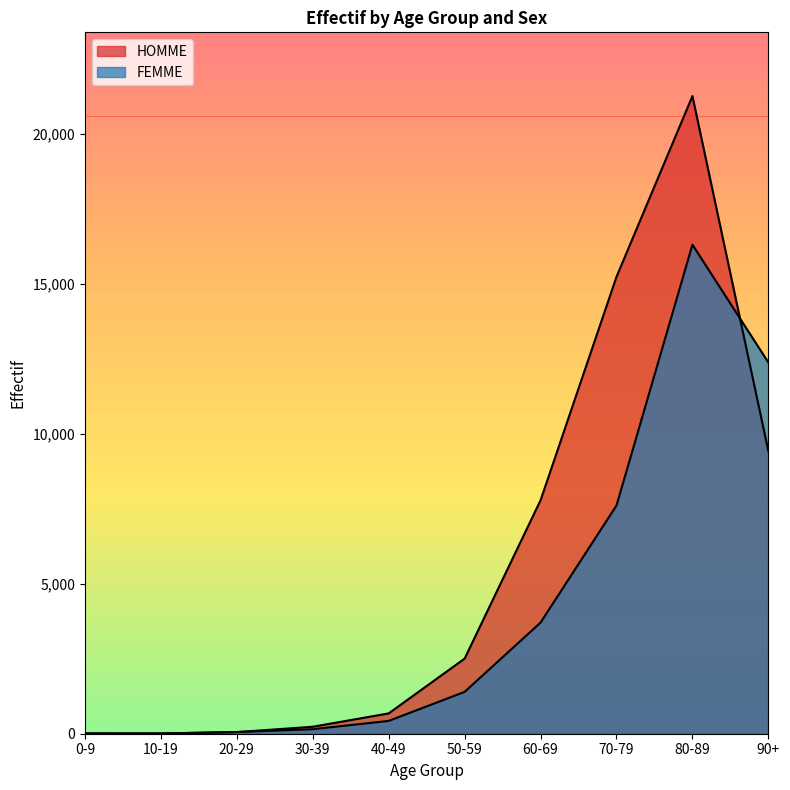

What is the minimum value for HOMME?

8